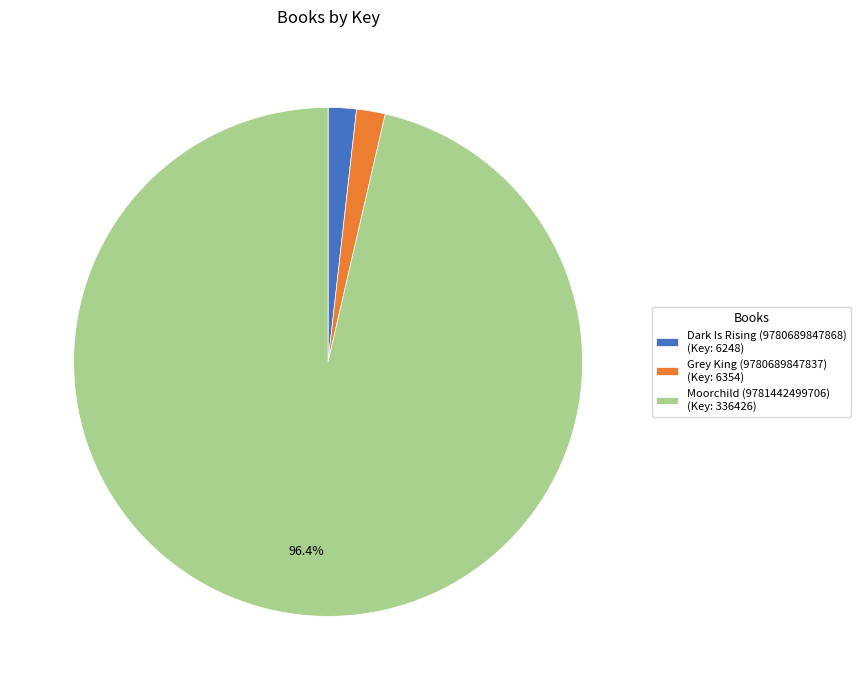

How many slices are in this pie chart?

3